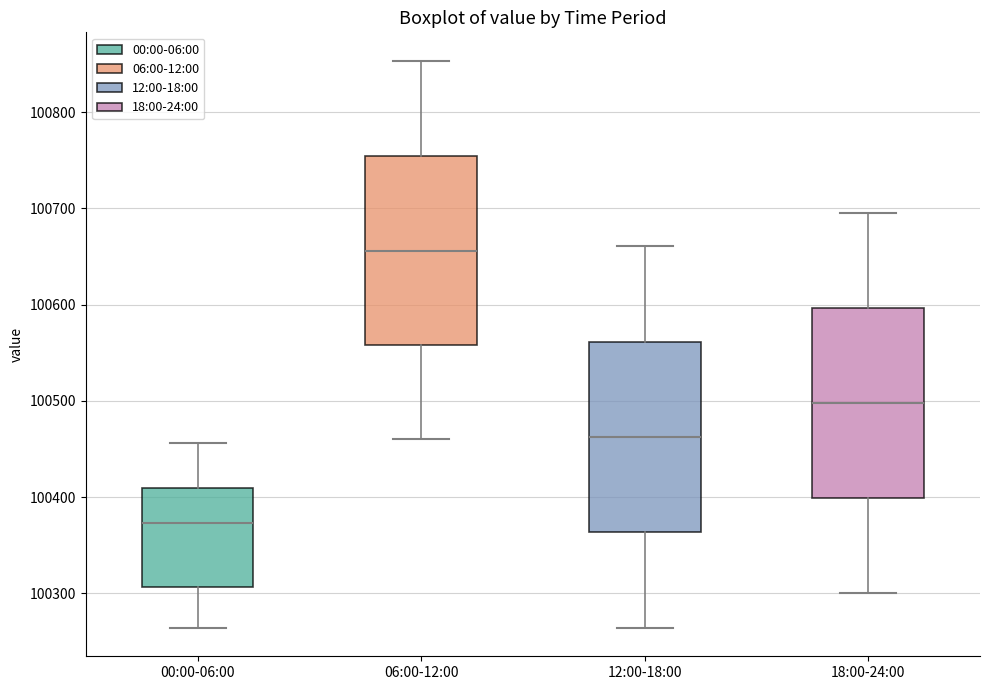

Reading left to right, transcribe this box plot: for each box, give where its median line is, the range the box spans, and where its two whiskers end, as read against the y-axis. The values are not printed on the chart, so give them approximately, as read against the axis.

00:00-06:00: median 100370, box 100310 to 100410, whiskers 100260 to 100460
06:00-12:00: median 100660, box 100560 to 100750, whiskers 100460 to 100850
12:00-18:00: median 100460, box 100360 to 100560, whiskers 100260 to 100660
18:00-24:00: median 100500, box 100400 to 100600, whiskers 100300 to 100700